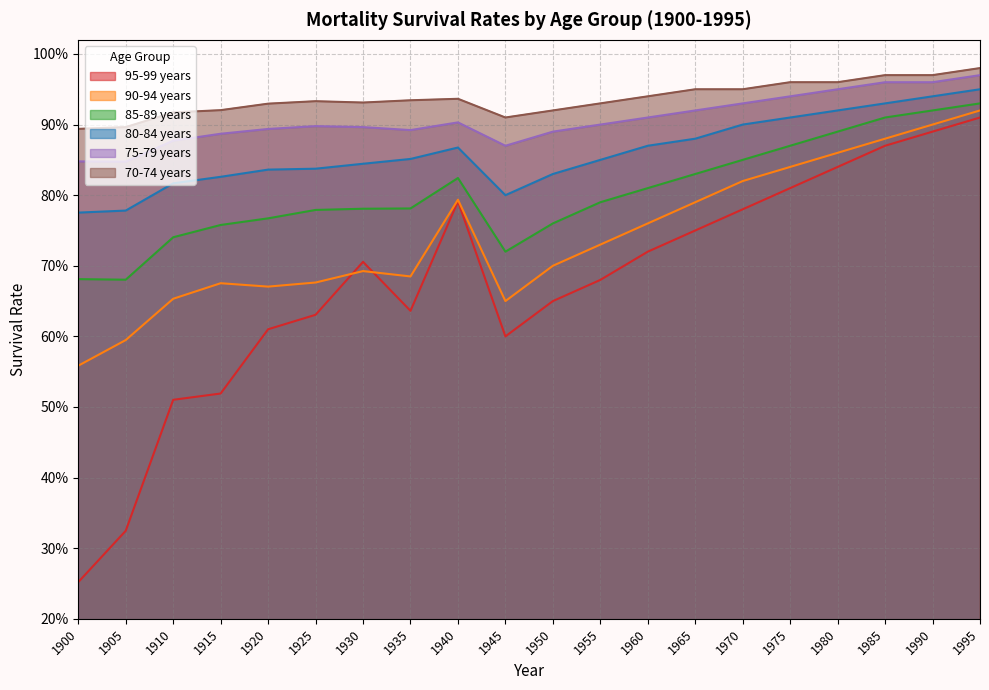

Between 1905 and 1990, which series saw the biggest shift?

95-99 years